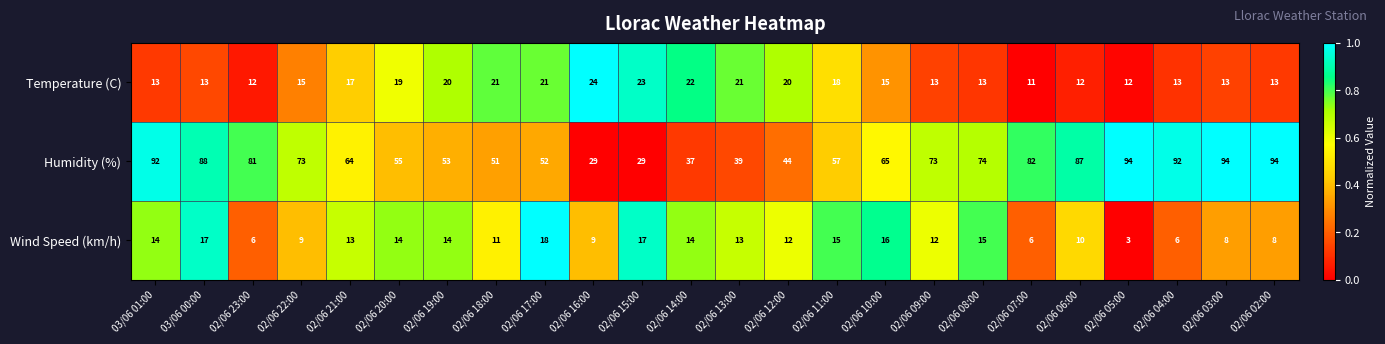

How many values in the Humidity (%) series are below 73?

12